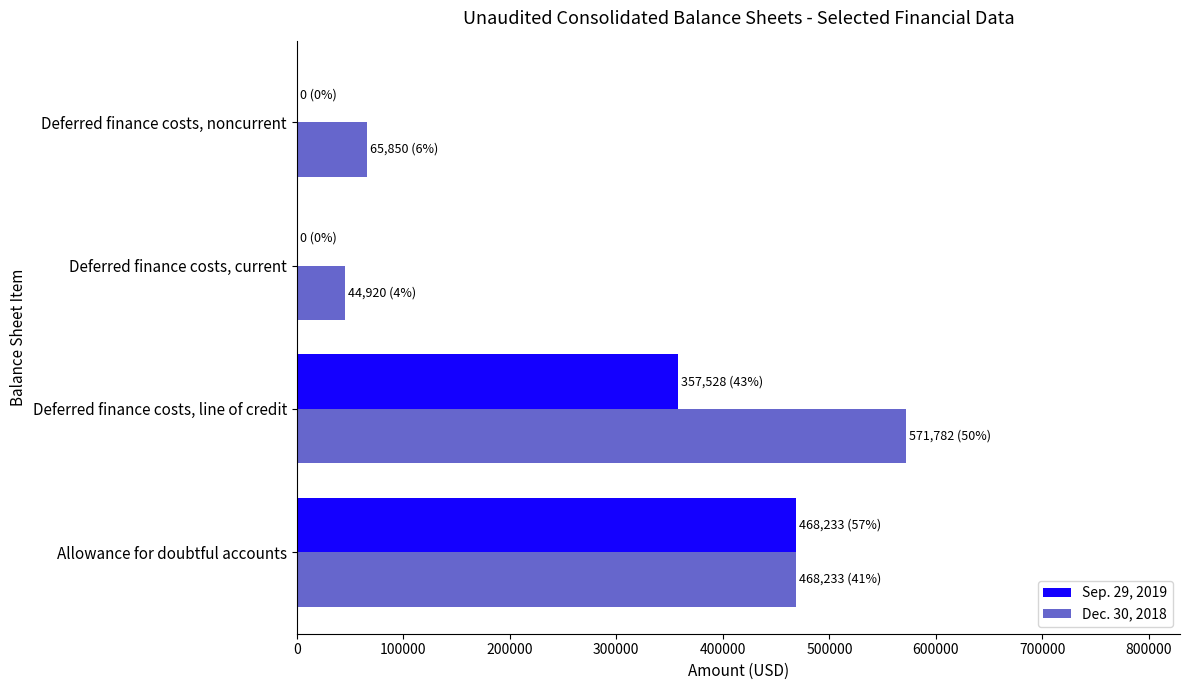

The Sep. 29, 2019 series shows -211242 at Deferred finance costs, noncurrent. True or false?

False